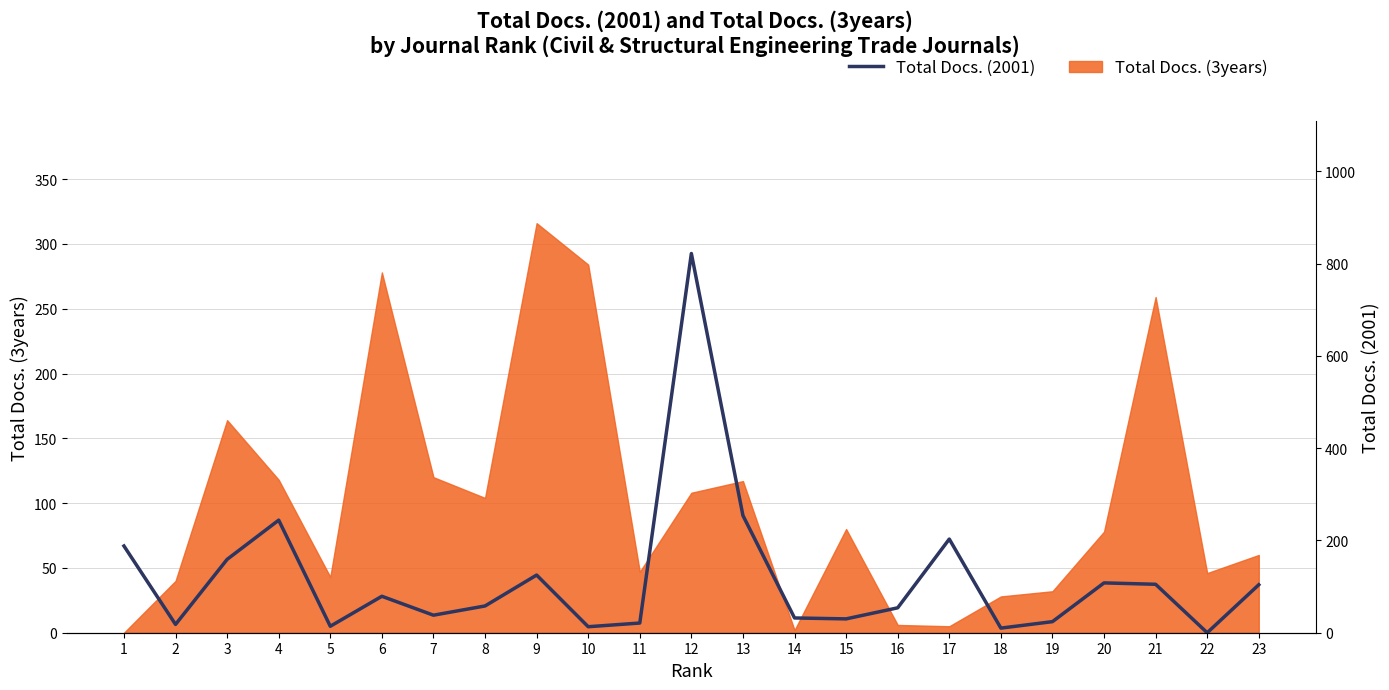

Where does the data first go above 58?

1